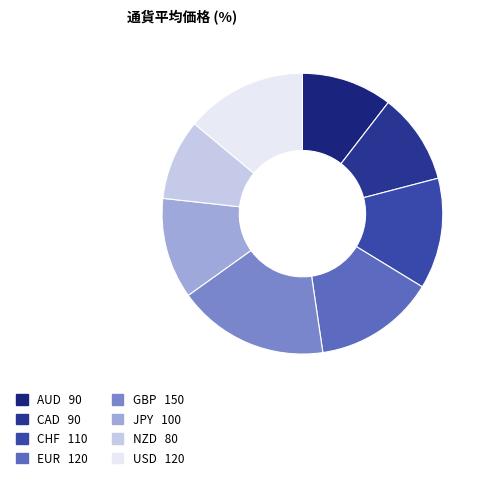

To the nearest percent, what is the combined percentage of CHF and CAD?

23%